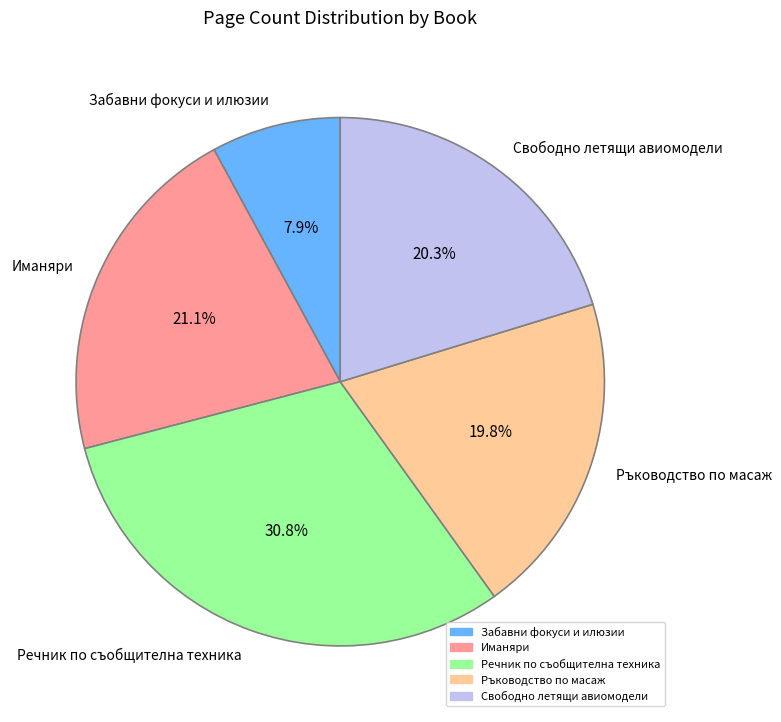

What portion of the pie excludes Речник по съобщителна техника?

69.2%